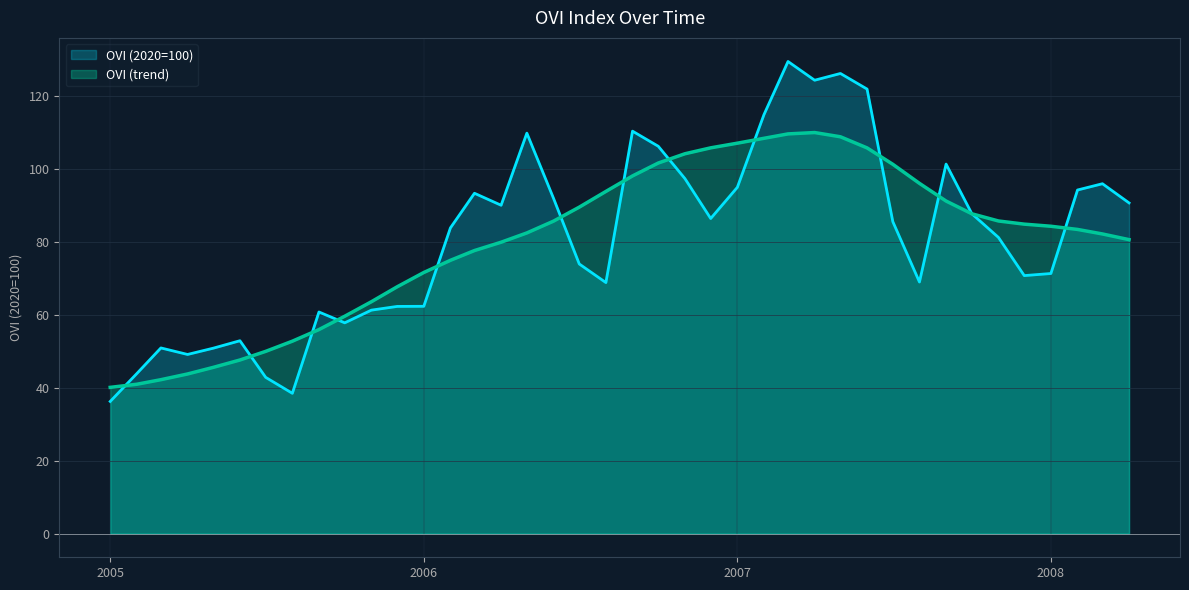

Which label corresponds to the largest value in the chart?

2007-03-01